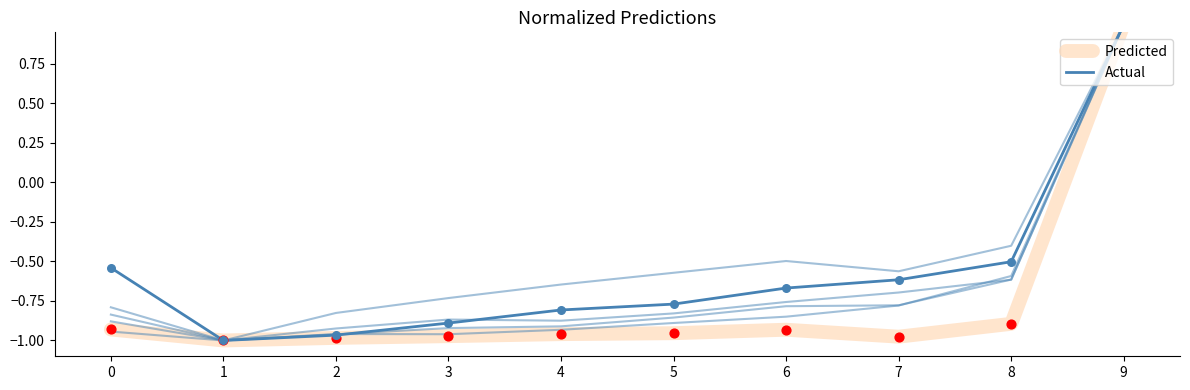

Is the value of Mar at 0 greater than the value of Jun at 0?

No